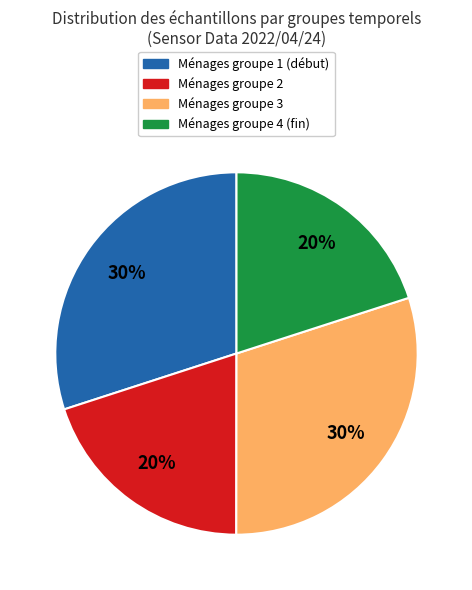

Does Ménages groupe 2 account for over 50% of the chart?

No